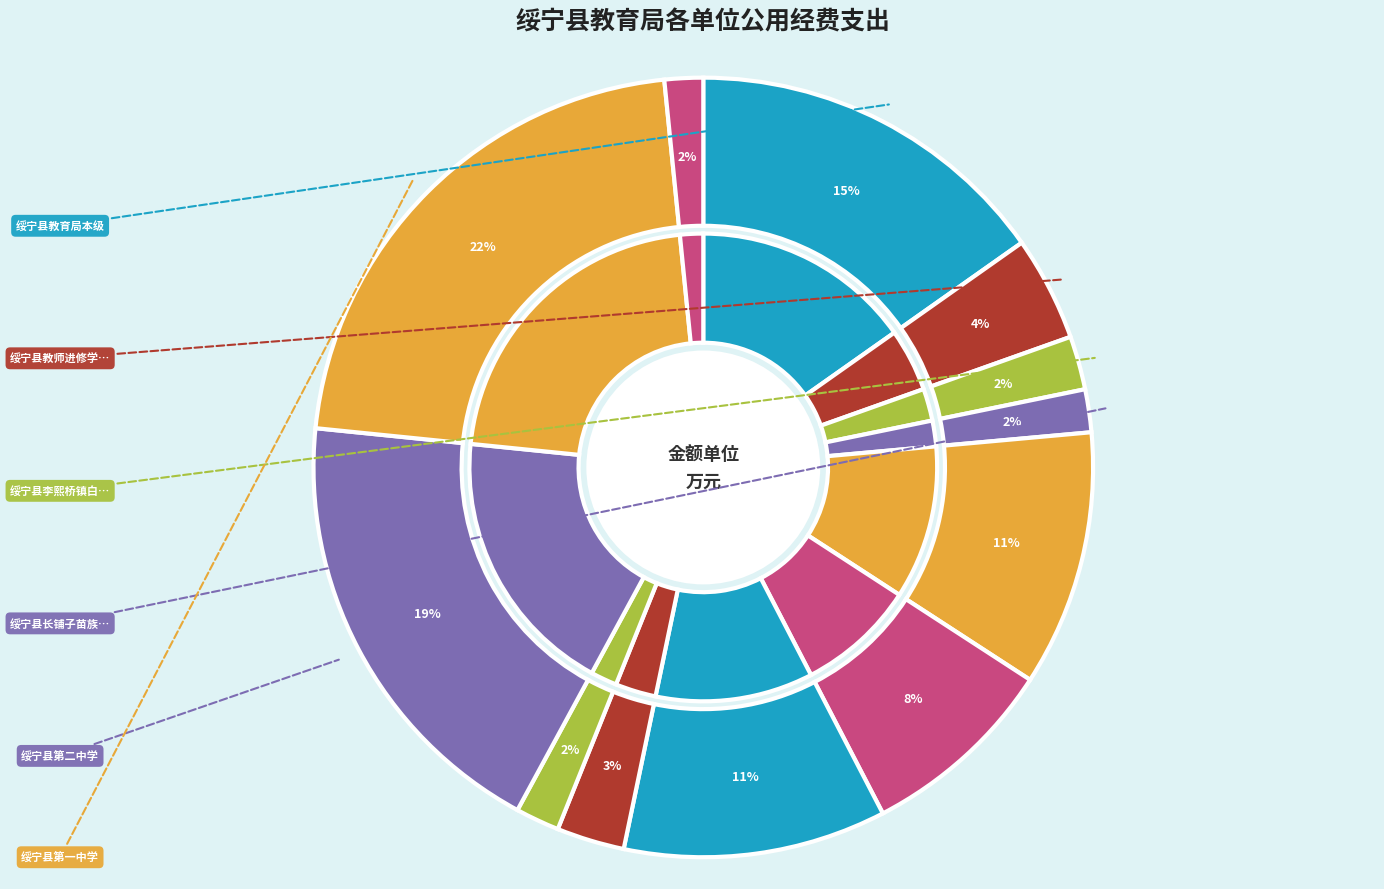

Count the number of slices in the pie.

12